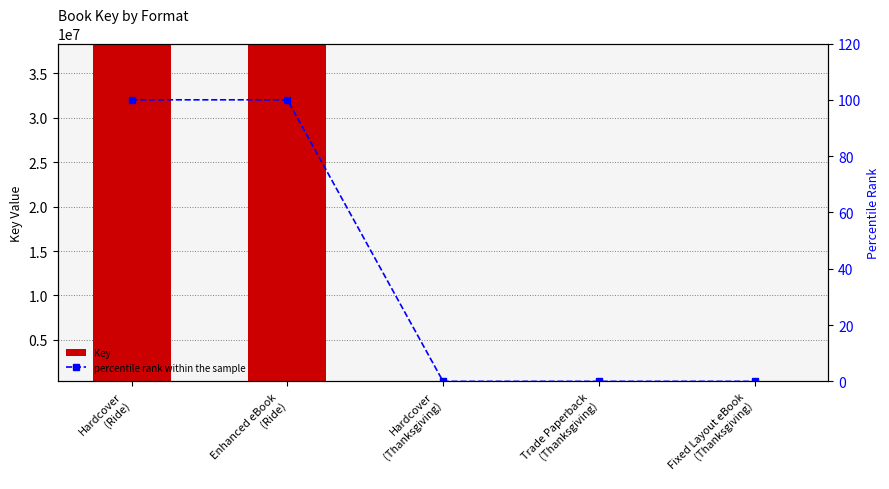

What position from the left is Hardcover
(Ride)?

1